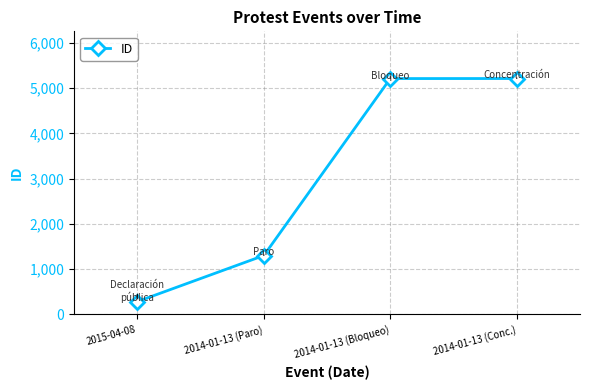

What is the label of the 3rd point from the right?

2014-01-13 (Paro)